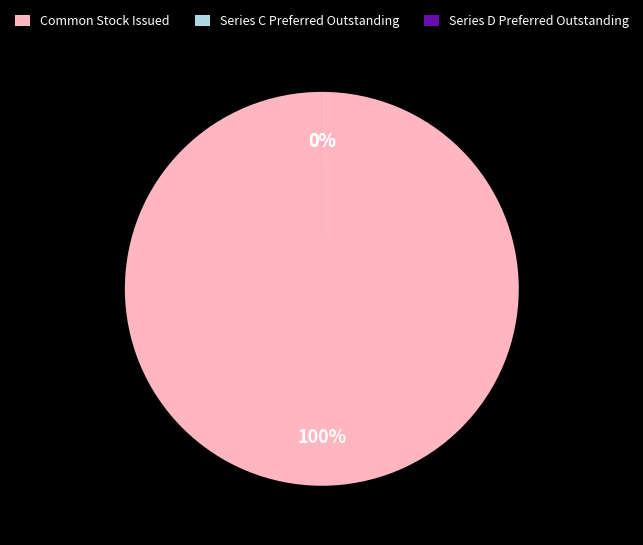

To the nearest percent, what is the average slice percentage?

33%